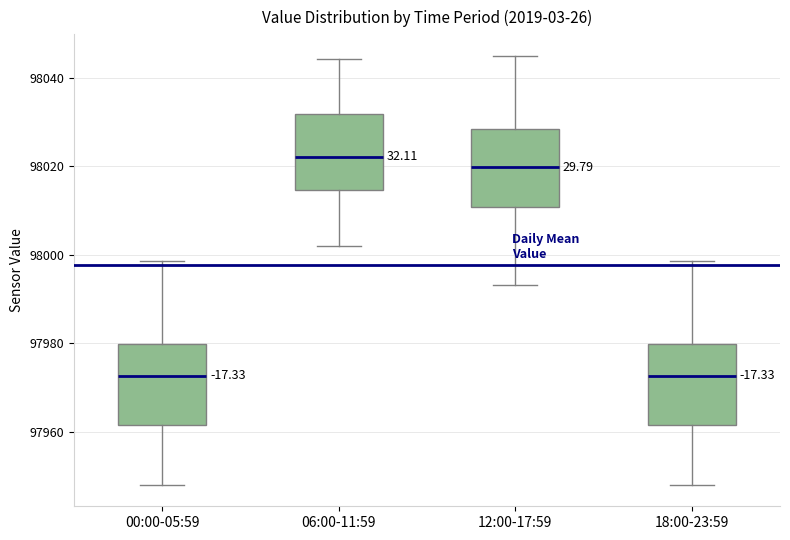

Reading left to right, transcribe this box plot: for each box, give where its median line is, the range the box spans, and where its two whiskers end, as read against the y-axis. The values are not printed on the chart, so give them approximately, as read against the axis.

00:00-05:59: median 97972, box 97962 to 97980, whiskers 97948 to 97998
06:00-11:59: median 98022, box 98014 to 98032, whiskers 98002 to 98044
12:00-17:59: median 98020, box 98010 to 98028, whiskers 97994 to 98046
18:00-23:59: median 97972, box 97962 to 97980, whiskers 97948 to 97998